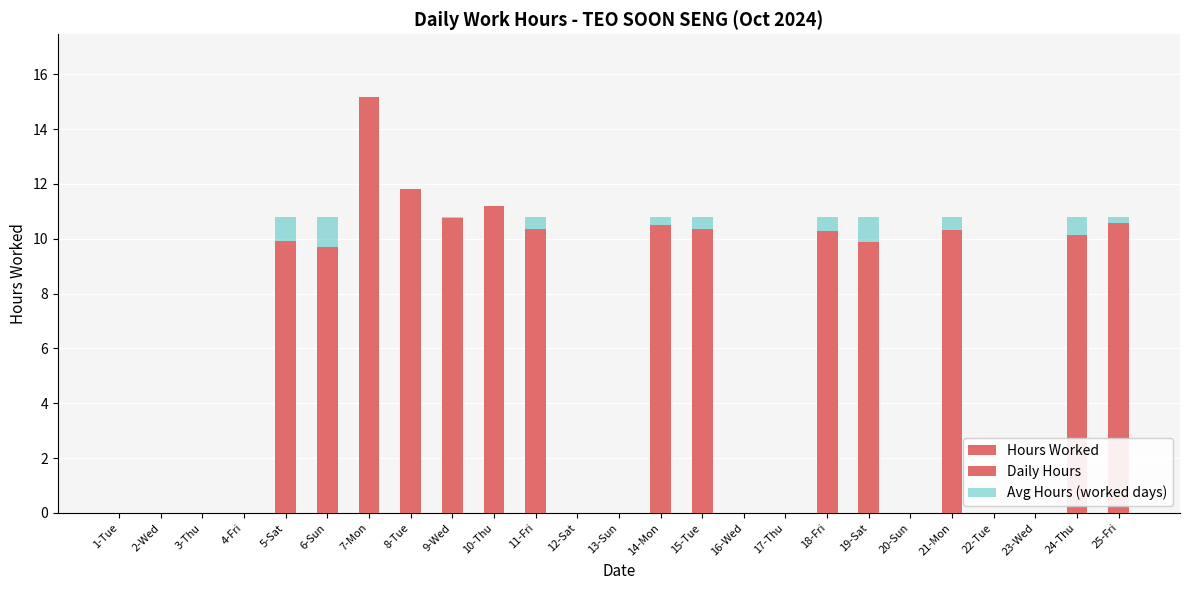

Rank the series by their maximum value, from highest to lowest.

Hours Worked, Daily Hours, Avg Hours (worked days)